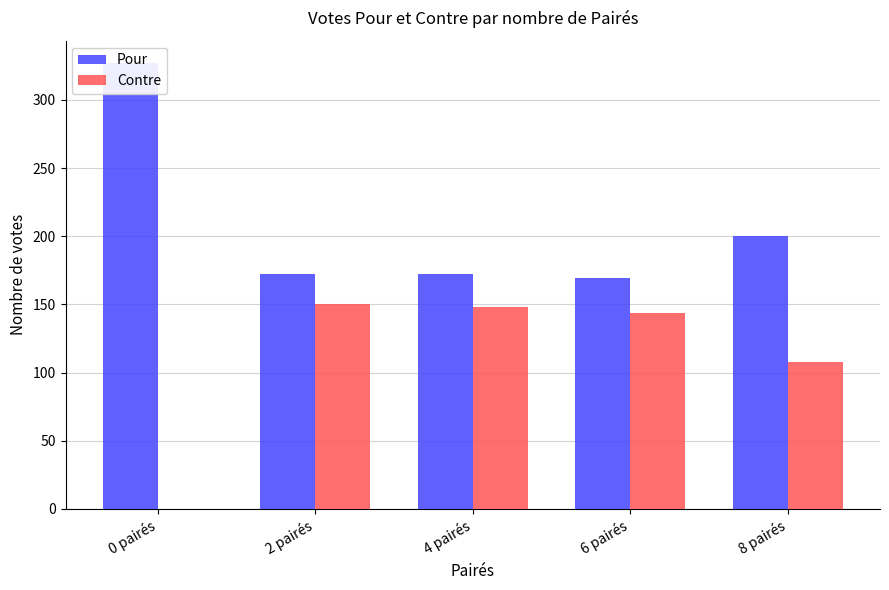

What is the label of the 2nd bar from the left?

2 pairés